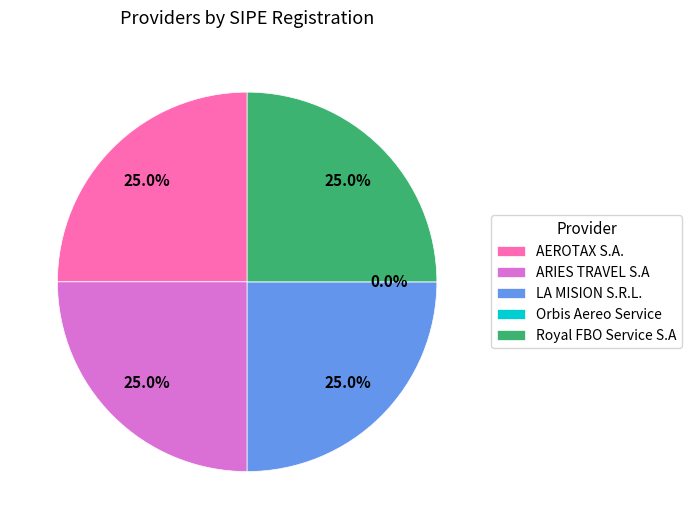

Rank the categories by value from highest to lowest.

AEROTAX S.A., ARIES TRAVEL S.A, LA MISION S.R.L., Royal FBO Service S.A, Orbis Aereo Service